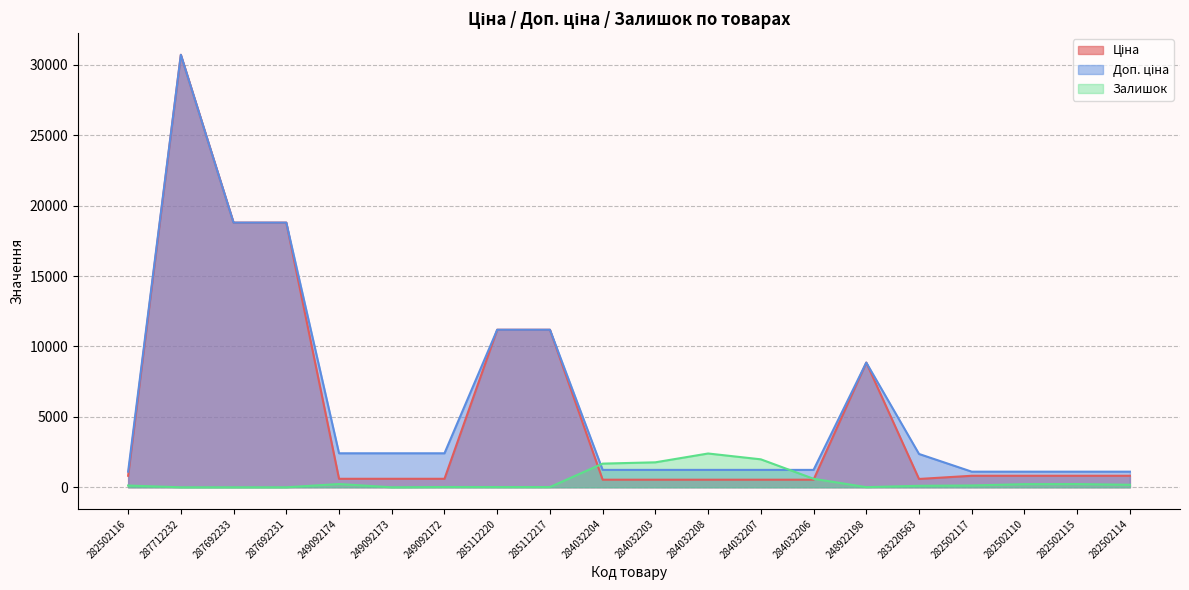

What is the value of the Залишок point at the 20th from the left?

178.0